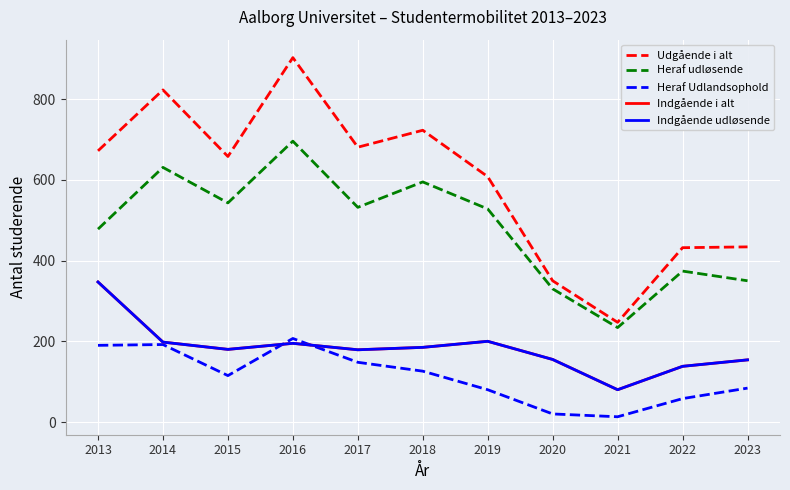

Is this an area chart (filled region under the line)?

No